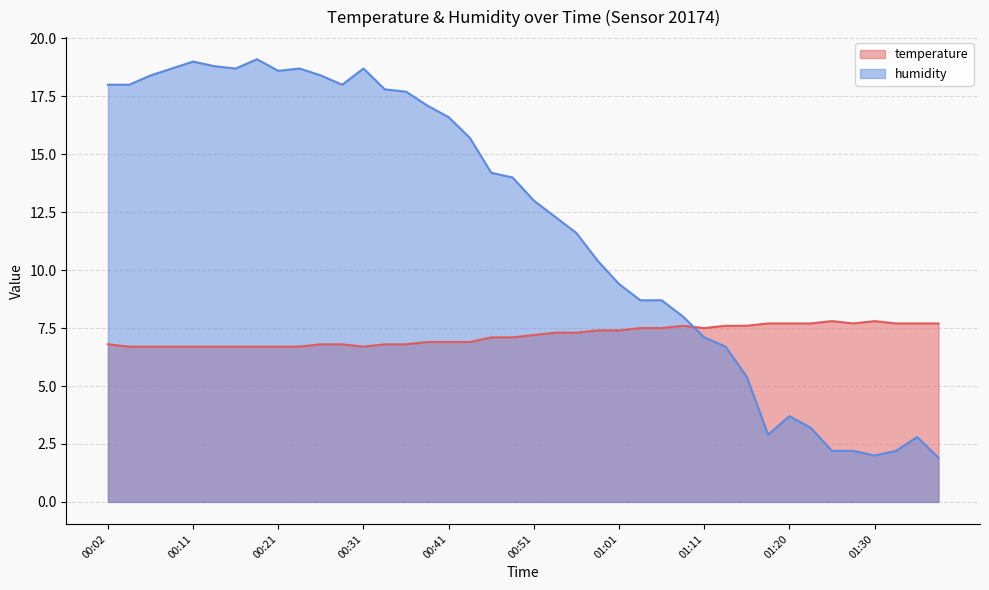

What is the difference between the maximum and minimum values in the humidity series?

17.2